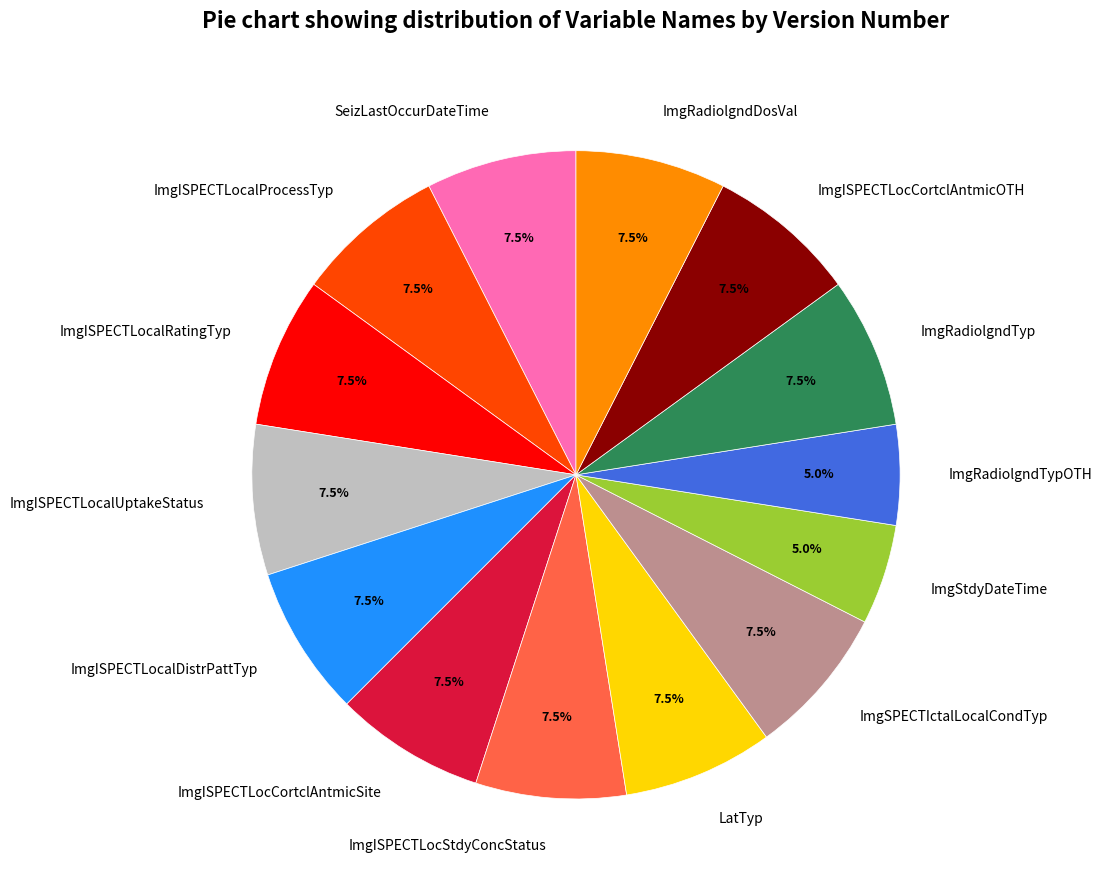

What is the ratio of the value at ImgISPECTLocStdyConcStatus to the value at ImgISPECTLocalRatingTyp?

1.0